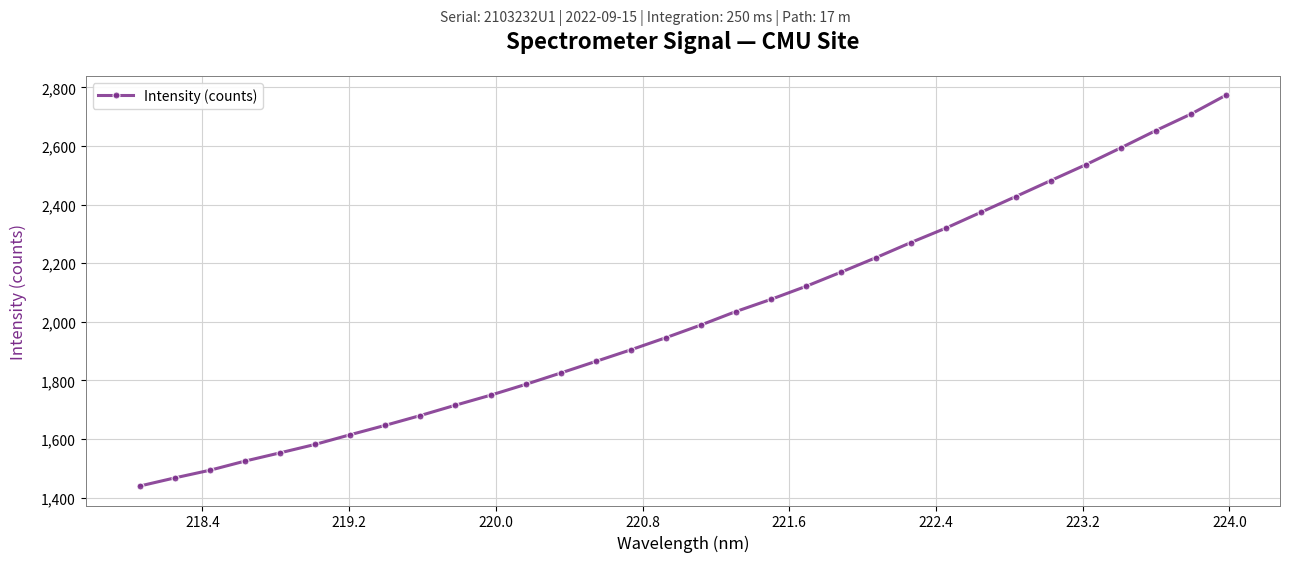

Reading left to right, transcribe all the data shown in this chart.

1439.4	1467.2	1493.3	1524.5	1552.7	1581.4	1614.5	1646.6	1680.0	1715.2	1749.3	1786.1	1824.9	1864.5	1904.1	1945.5	1988.7	2034.8	2076.3	2120.7	2169.1	2218.7	2270.4	2319.6	2373.6	2427.6	2482.1	2536.2	2593.7	2652.7	2708.8	2773.2